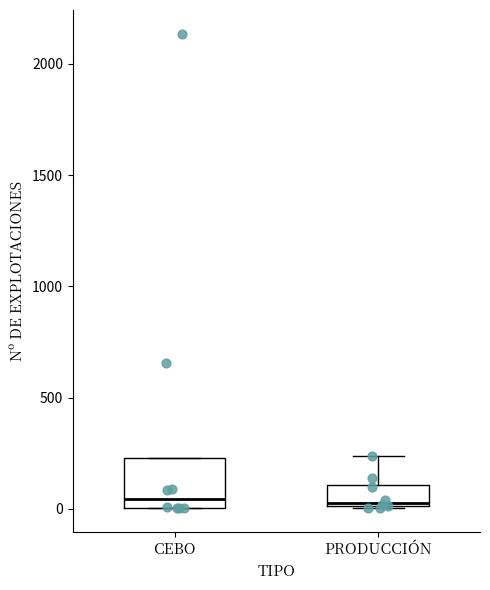

Comparing the boxes themselves (not the whiskers), which one is the tallest?

CEBO